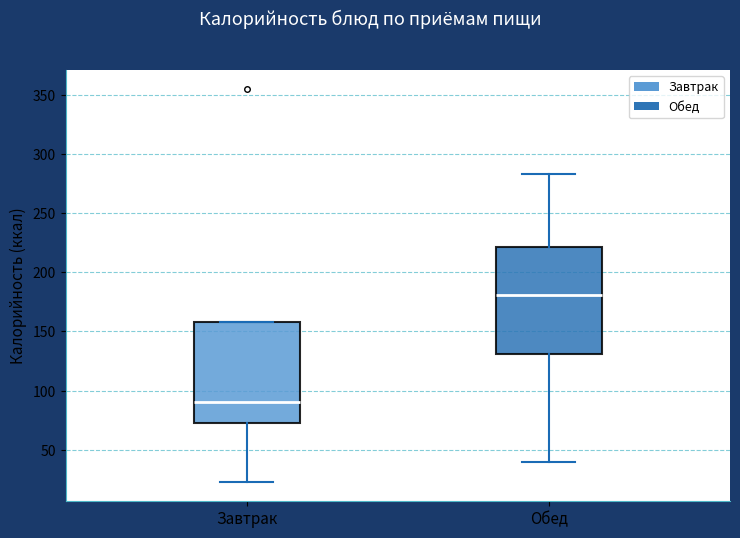

Which box has the highest median line?

Обед